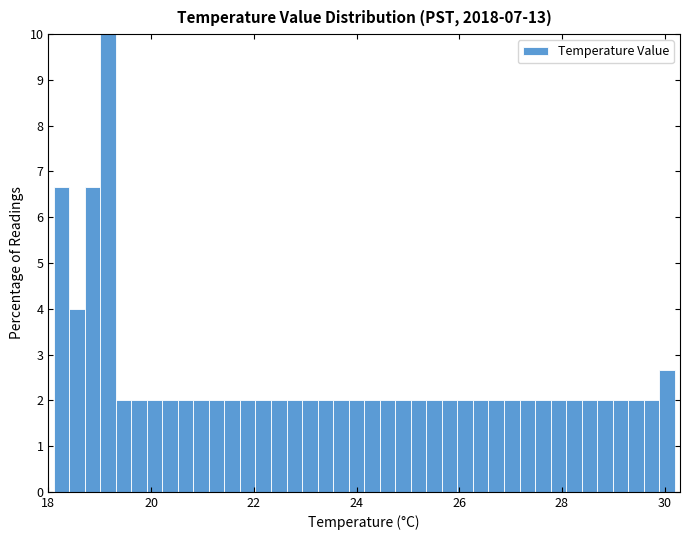

Around what value on the x-axis is the tallest bar? Give the approximate position of its centre, as read against the axis.

19.2